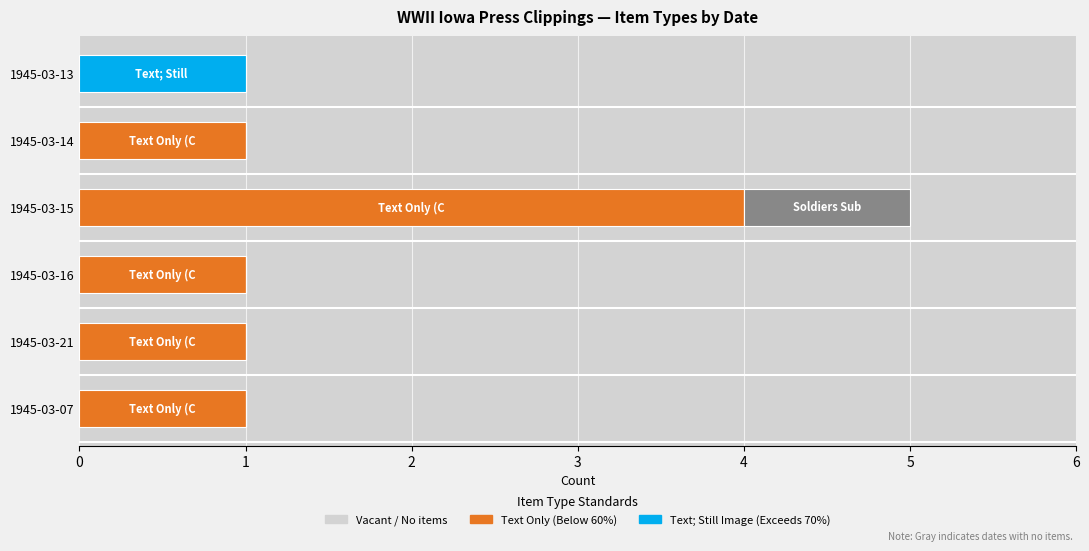

At which category is the sum across all series the highest?

1945-03-15